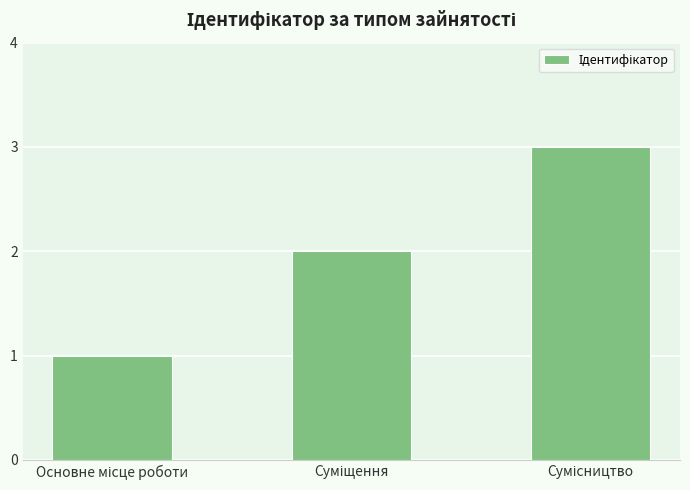

What is the sum of all values?

6